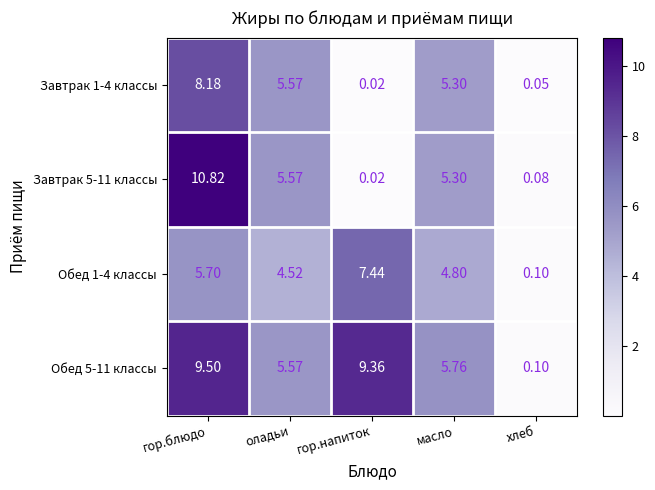

Is the value of Завтрак 5-11 классы at хлеб greater than the value of Обед 5-11 классы at масло?

No